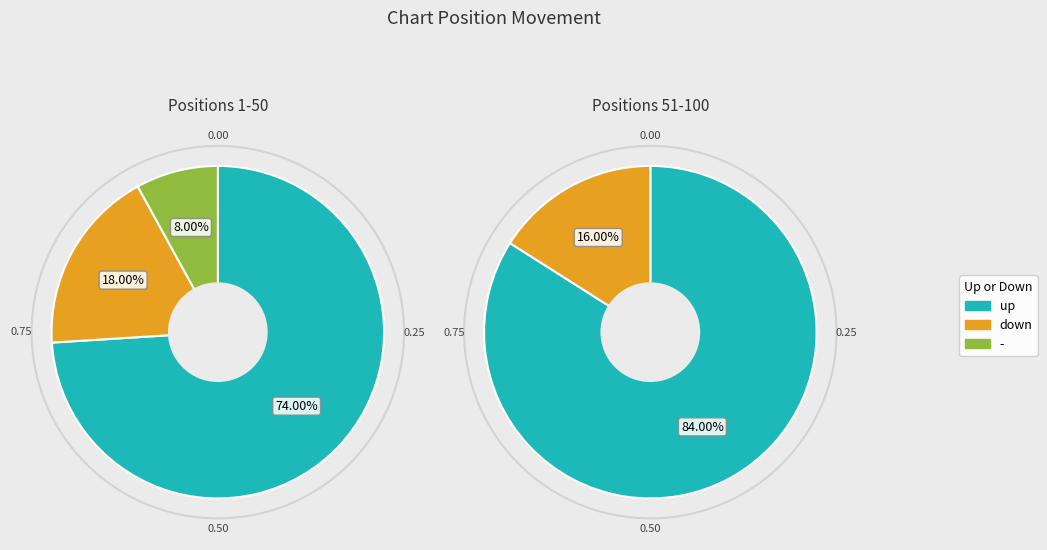

What is the change in value from up to down?

-62